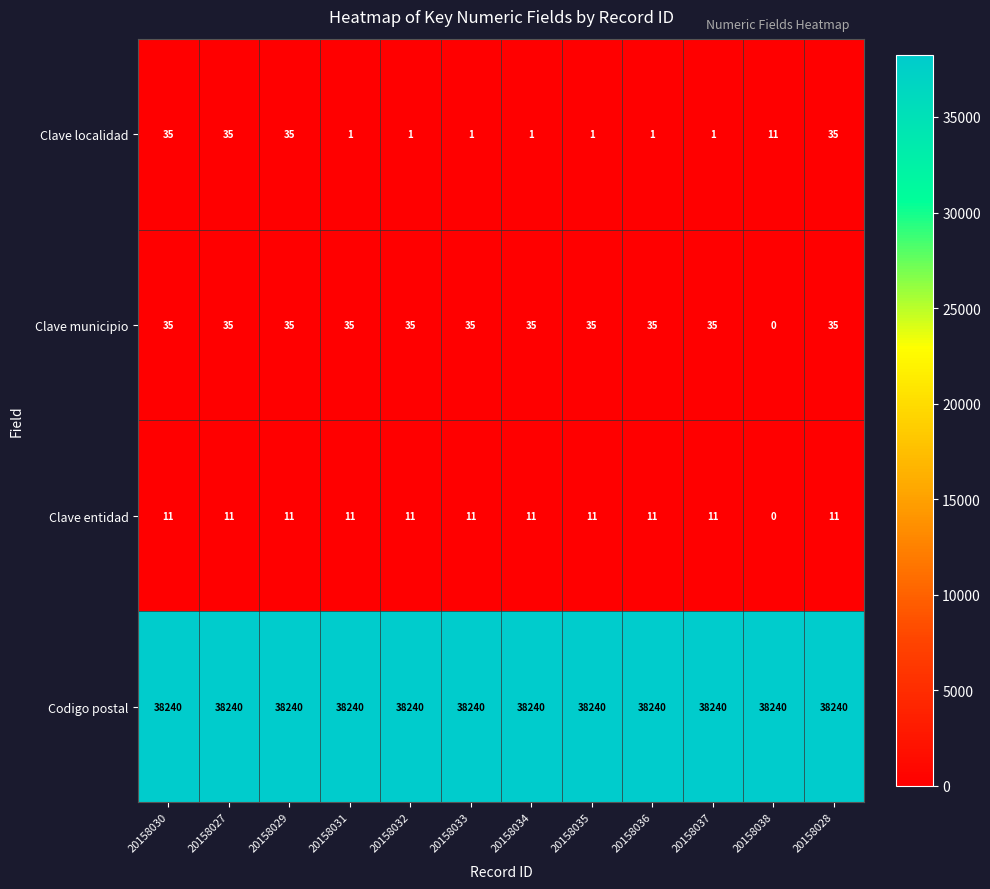

What is the difference between the maximum and minimum values in the Clave municipio series?

35